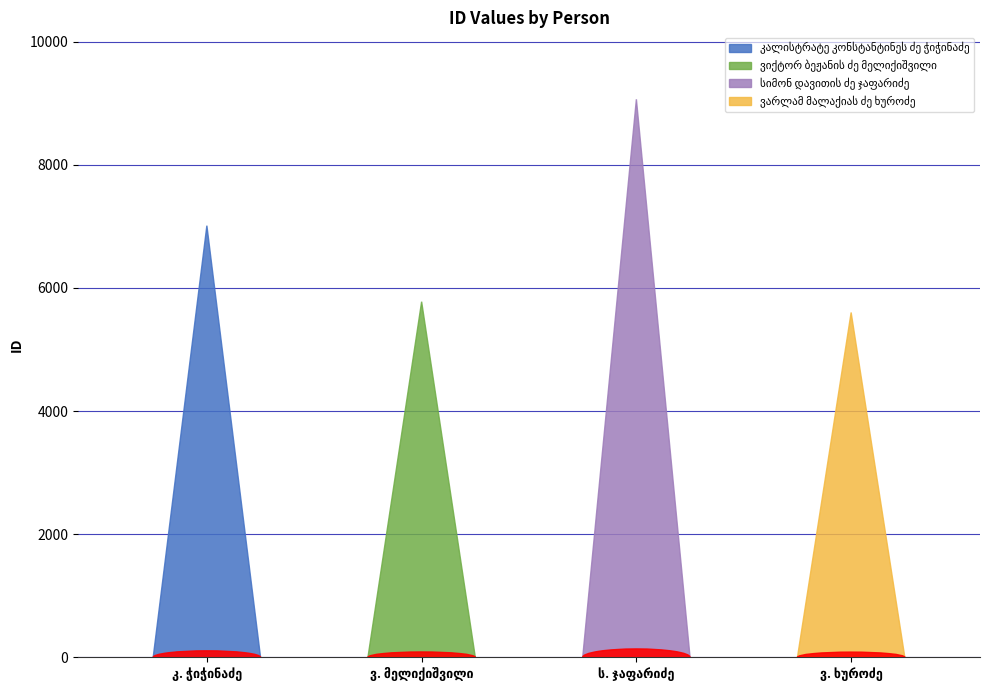

What is the average value?

6863